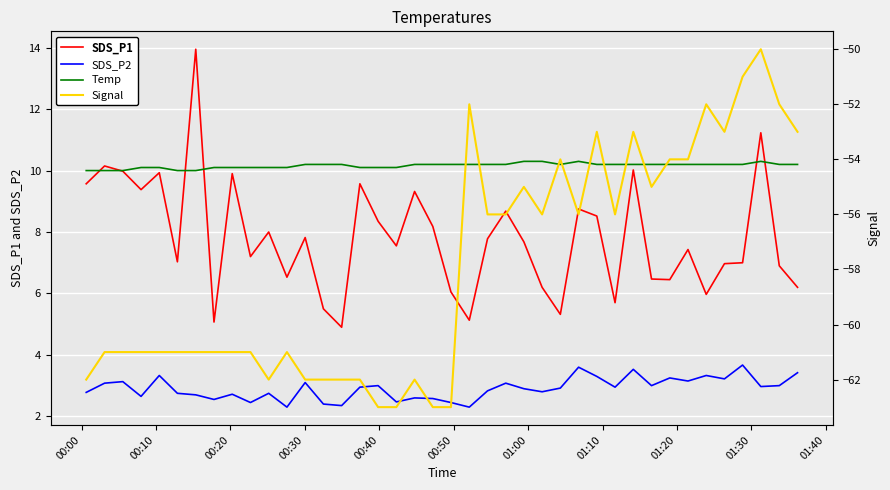

How many values in the Temp series exceed 10?

35